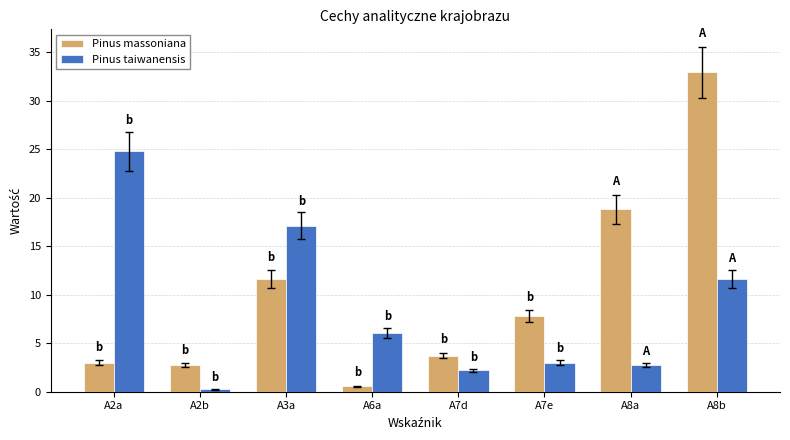

What is the difference between the maximum and minimum values in the Pinus taiwanensis series?

24.5